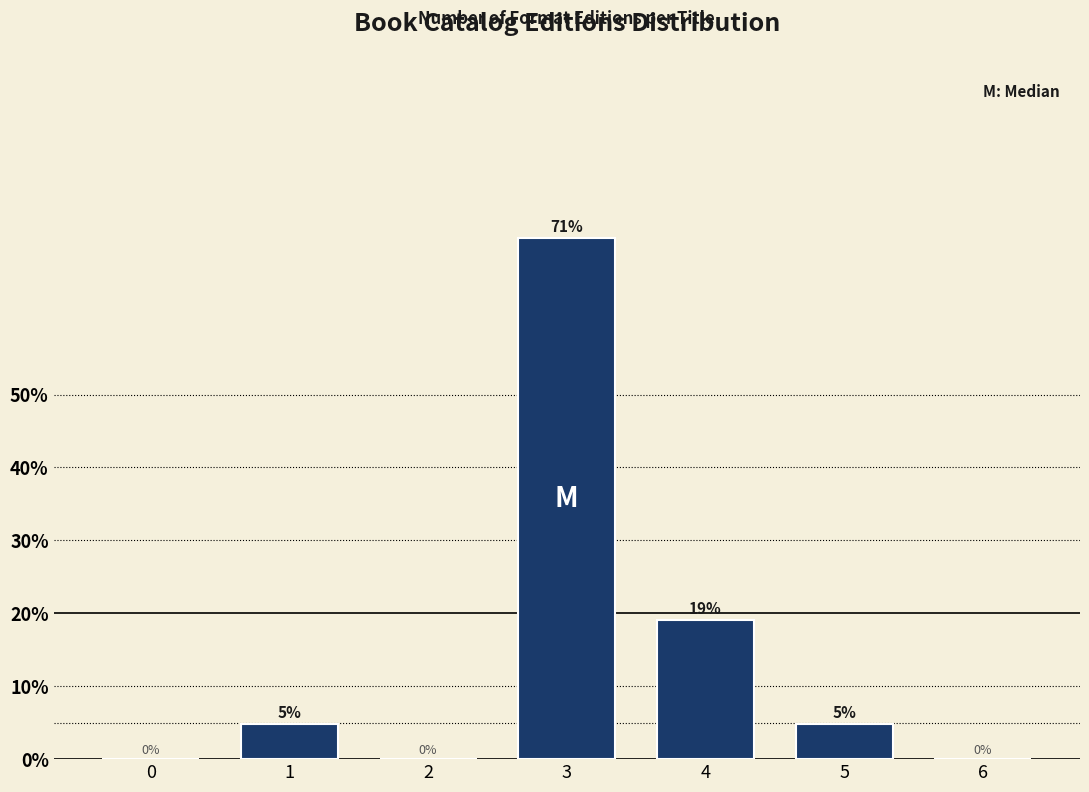

Between 5 and 3, which is larger?

3